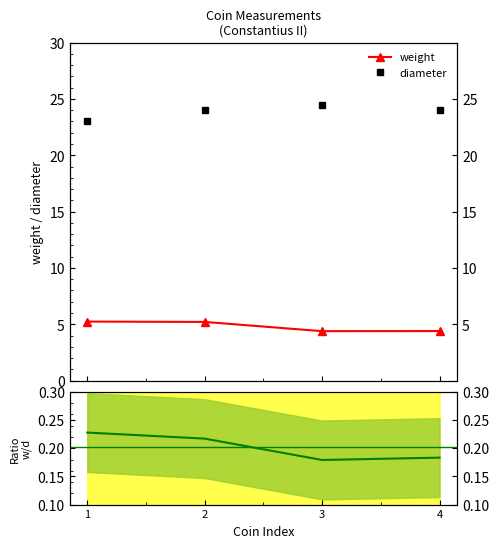

Between 2 and 3, which series saw the biggest shift?

weight